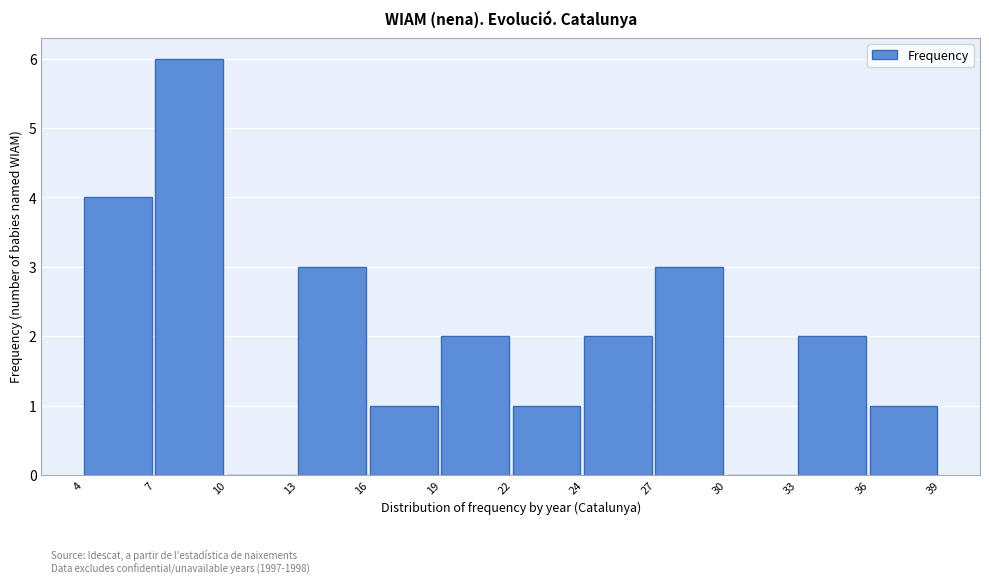

Reading left to right, what are all the values shown in this chart?

4=4	7=6	10=0	13=3	16=1	19=2	22=1	24=2	27=3	30=0	33=2	36=1